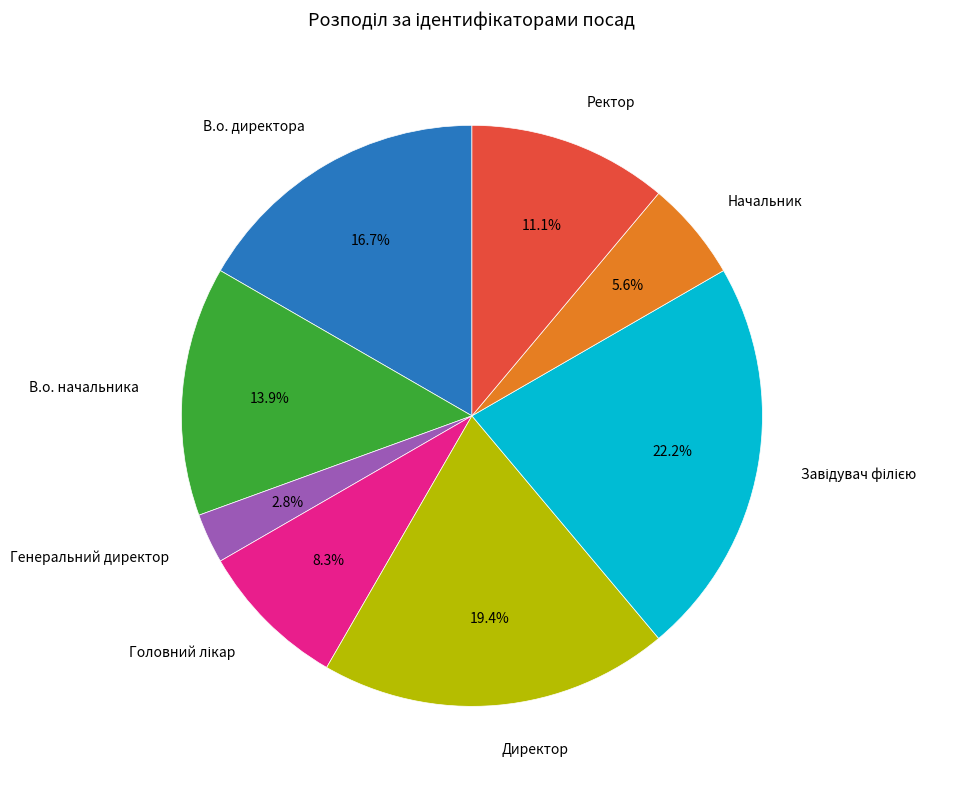

Which category has the smallest portion of the pie?

Генеральний директор